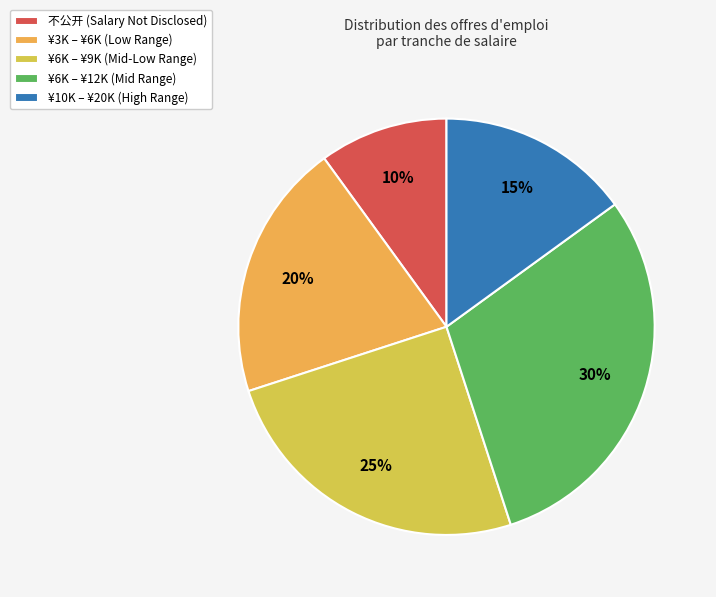

Which slice is the largest?

¥6K – ¥12K (Mid Range)